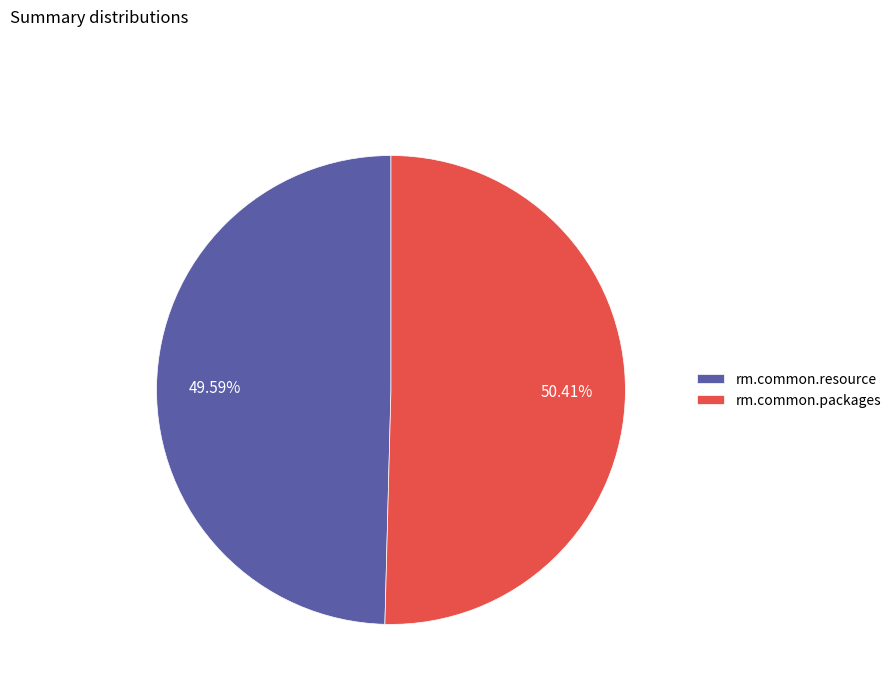

Do rm.common.packages and rm.common.resource together represent more than half of the pie?

Yes